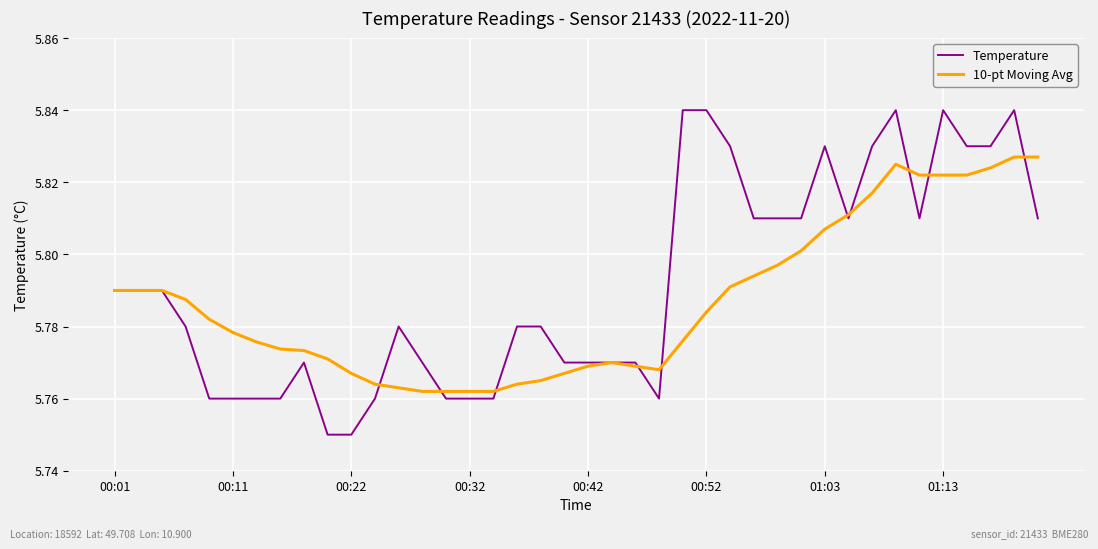

Which series has the largest range (max minus min)?

Temperature